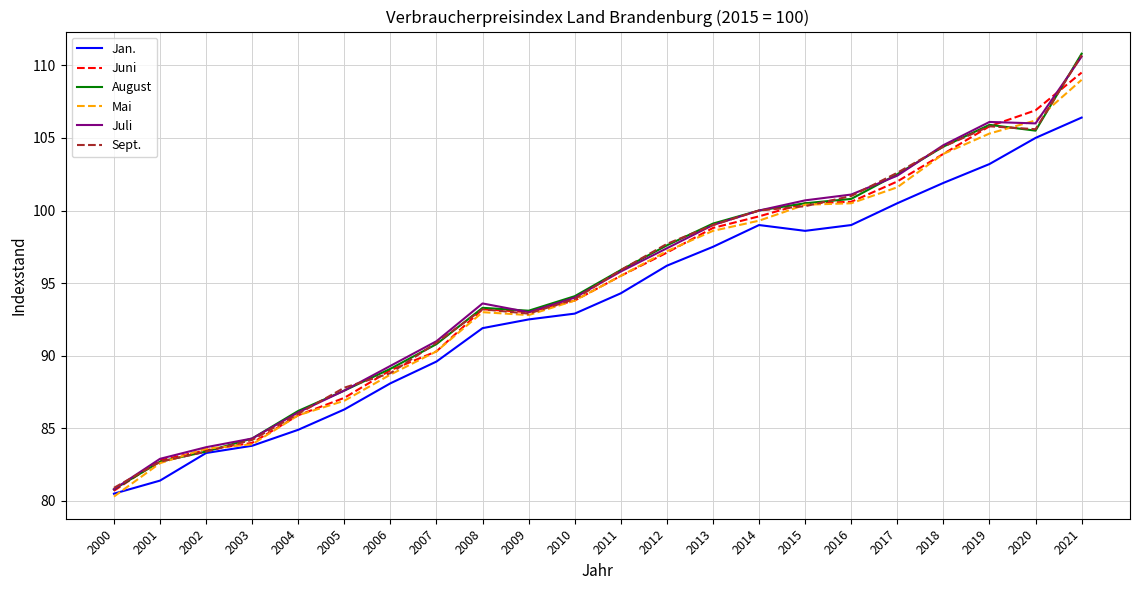

Which series changed the most between 2012 and 2018?

Juli